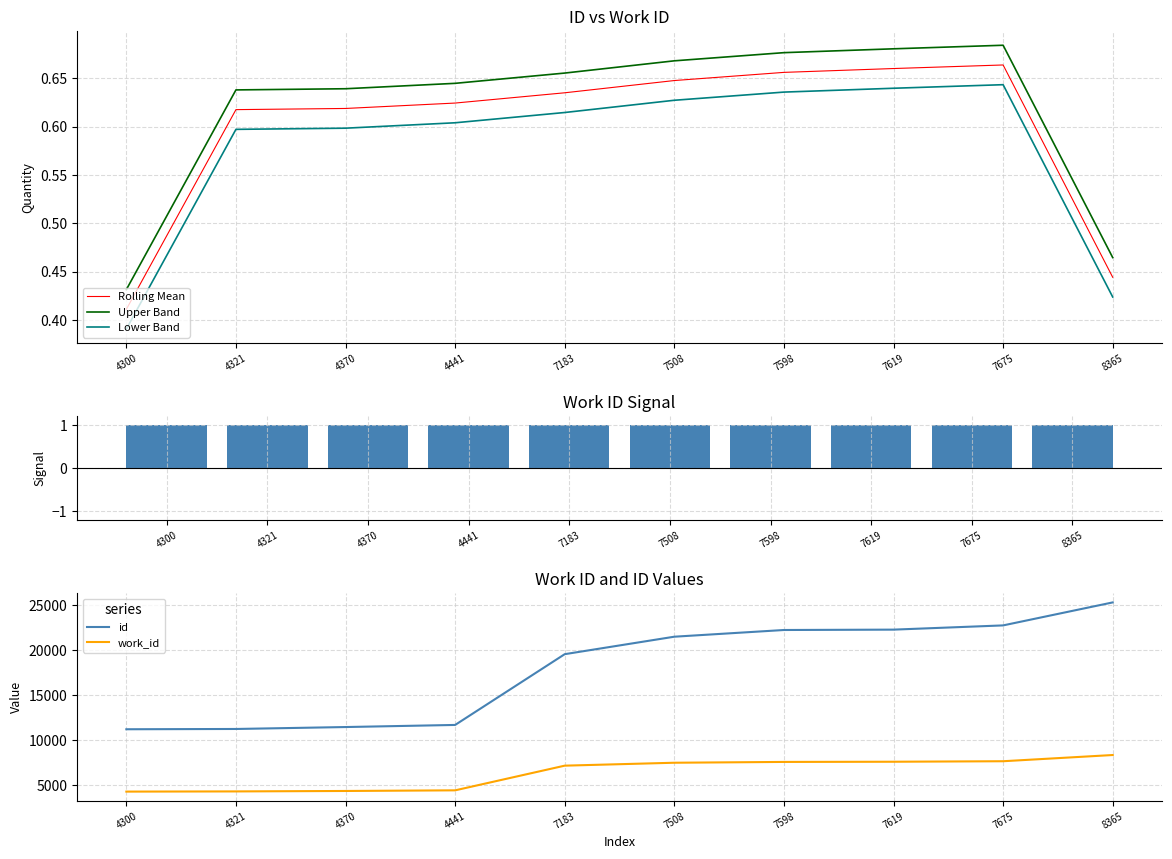

Is it true that Upper Band equals 0.6 at 4441?

True